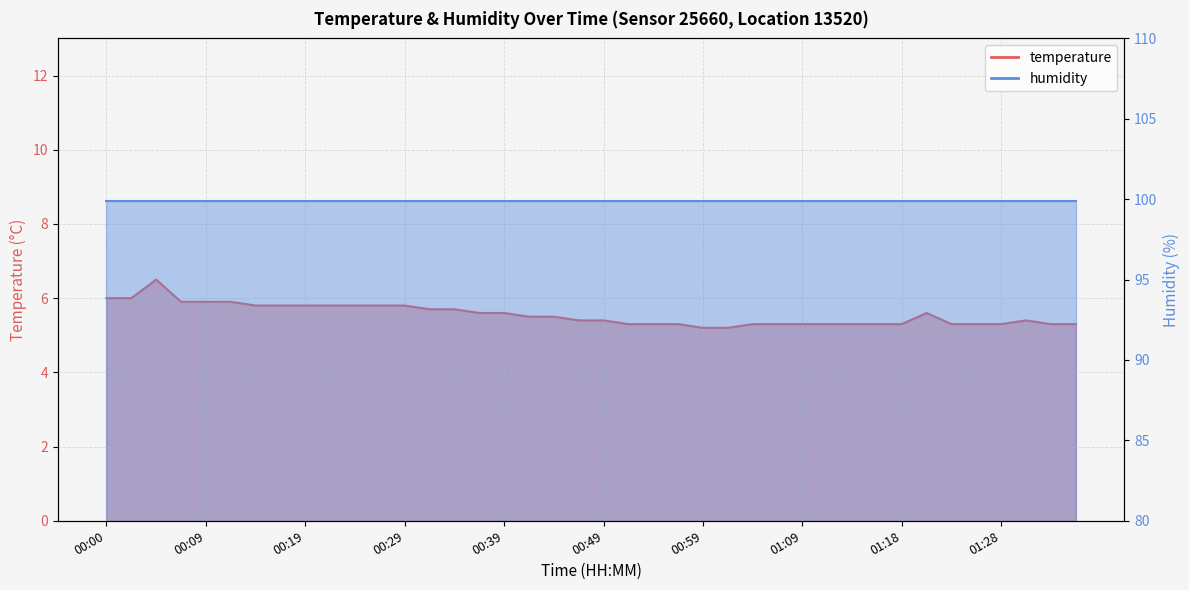

Rank the categories by value from lowest to highest.

00:59, 01:01, 00:51, 00:54, 00:56, 01:04, 01:06, 01:09, 01:11, 01:14, 01:16, 01:18, 01:23, 01:26, 01:28, 01:33, 01:36, 00:46, 00:49, 01:31, 00:41, 00:44, 00:36, 00:39, 01:21, 00:32, 00:34, 00:14, 00:17, 00:19, 00:22, 00:24, 00:27, 00:29, 00:07, 00:09, 00:12, 00:00, 00:02, 00:04